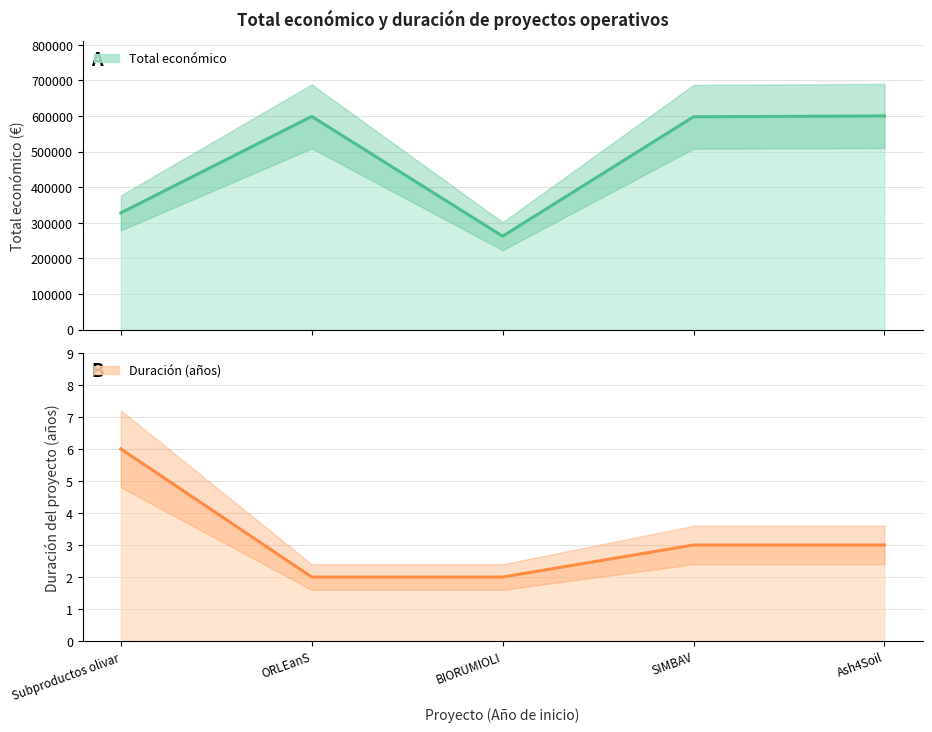

Rank the categories by value from lowest to highest.

BIORUMIOLI, Subproductos olivar, SIMBAV, ORLEanS, Ash4Soil